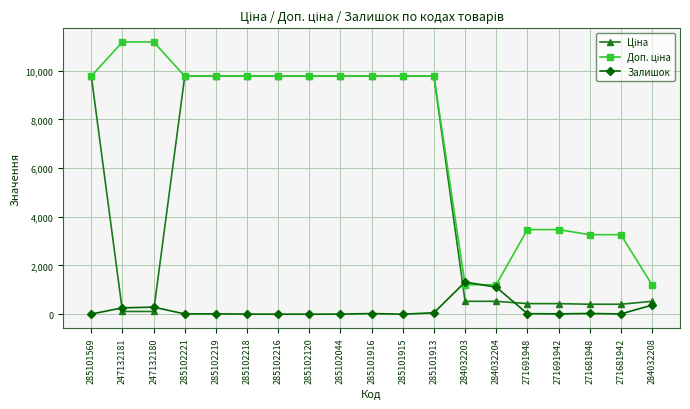

What is the maximum value shown in the chart?

11182.0